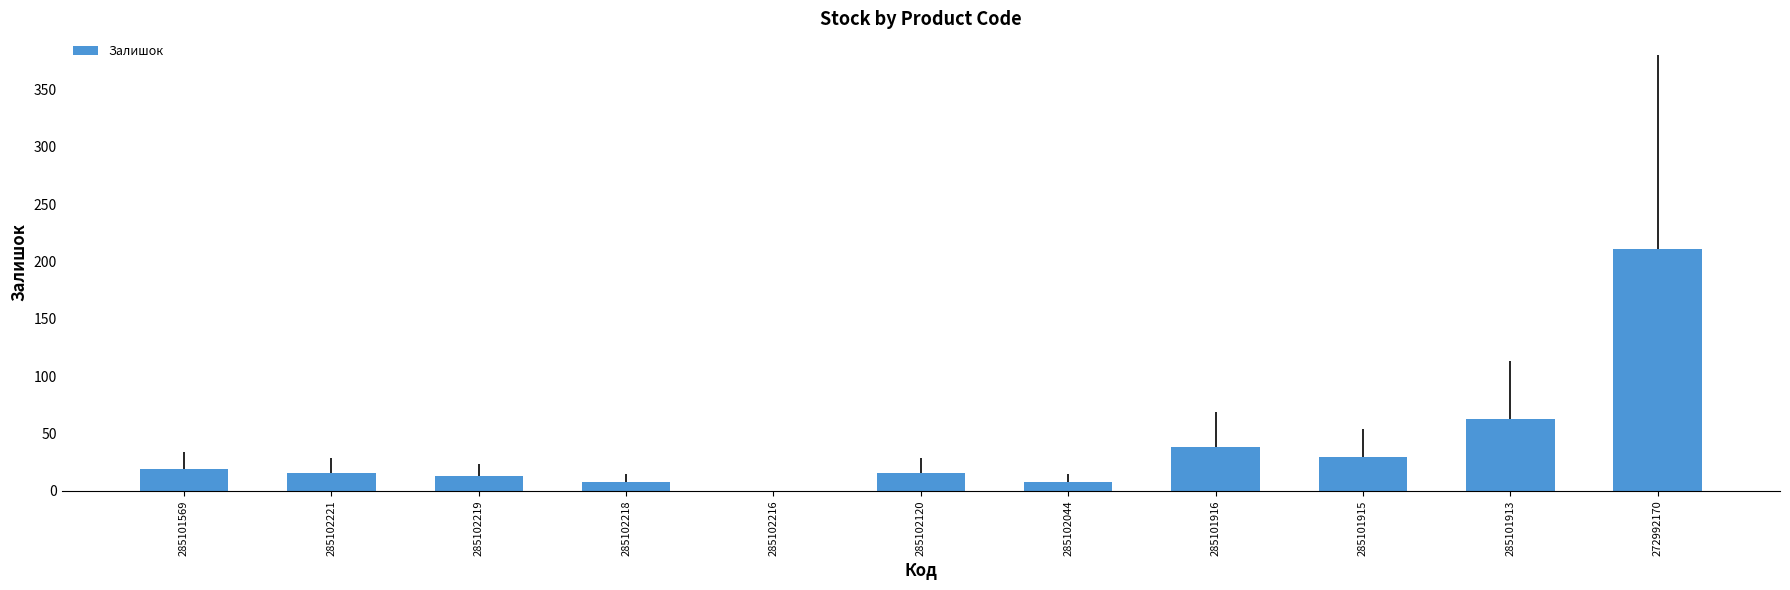

The value at 285102120 is 16. True or false?

True